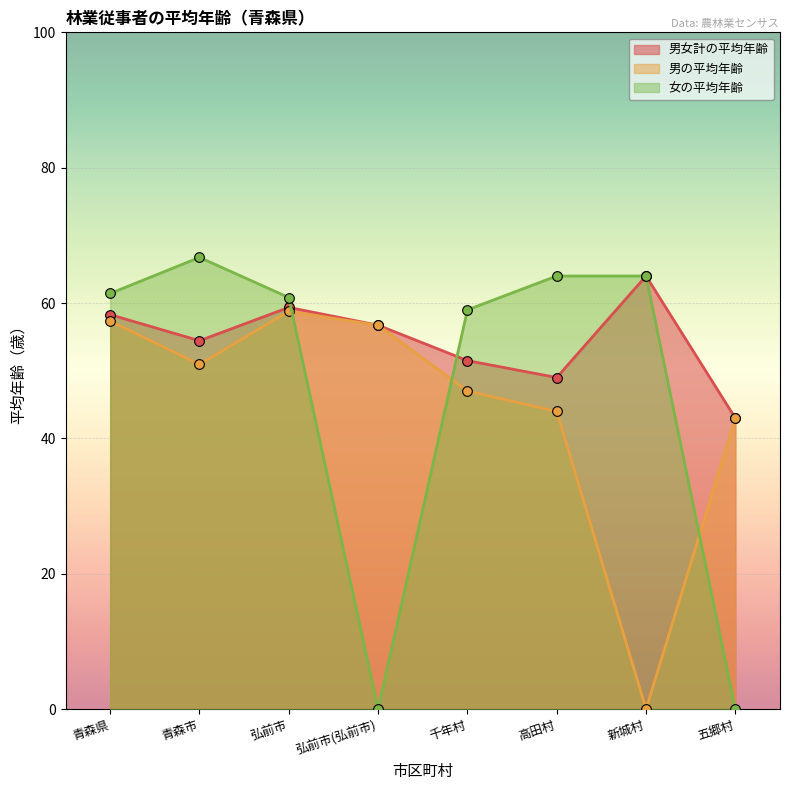

What is the label of the 7th point from the right?

青森市